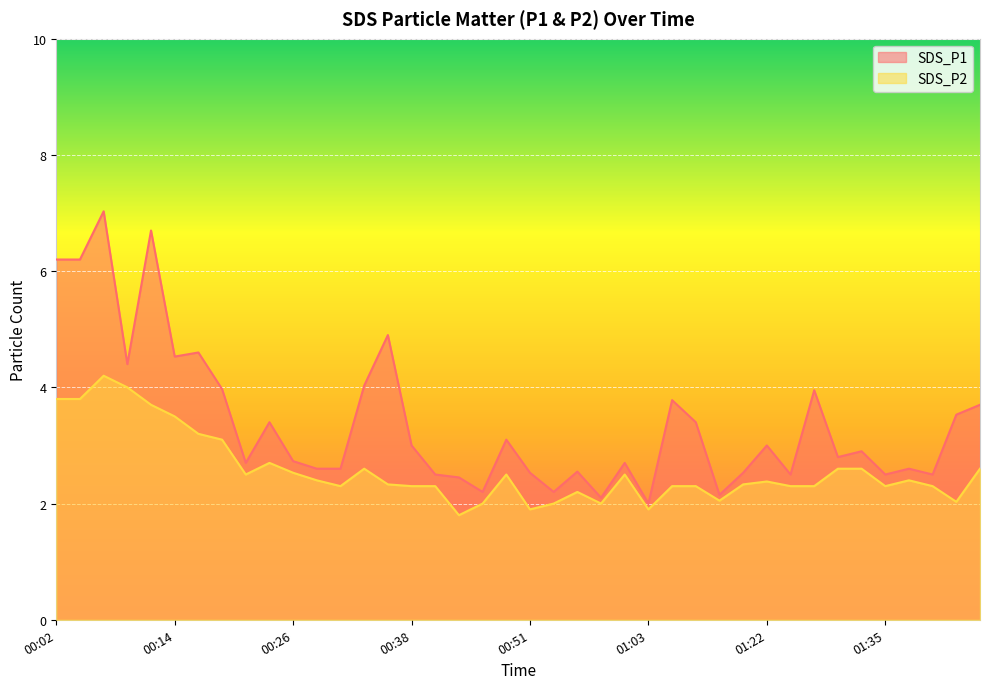

Reading left to right, transcribe all the data shown in this chart.

SDS_P1: 00:02=6.2	00:04=6.2	00:07=7.0	00:09=4.4	00:11=6.7	00:14=4.5	00:16=4.6	00:19=4.0	00:21=2.7	00:24=3.4	00:26=2.7	00:28=2.6	00:31=2.6	00:33=4.0	00:36=4.9	00:38=3.0	00:41=2.5	00:43=2.5	00:46=2.2	00:48=3.1	00:51=2.5	00:53=2.2	00:56=2.5	00:58=2.1	01:01=2.7	01:03=2.0	01:06=3.8	01:14=3.4	01:17=2.1	01:19=2.5	01:22=3.0	01:25=2.5	01:27=4.0	01:30=2.8	01:32=2.9	01:35=2.5	01:37=2.6	01:39=2.5	01:42=3.5	01:44=3.7
SDS_P2: 00:02=3.8	00:04=3.8	00:07=4.2	00:09=4.0	00:11=3.7	00:14=3.5	00:16=3.2	00:19=3.1	00:21=2.5	00:24=2.7	00:26=2.5	00:28=2.4	00:31=2.3	00:33=2.6	00:36=2.3	00:38=2.3	00:41=2.3	00:43=1.8	00:46=2.0	00:48=2.5	00:51=1.9	00:53=2.0	00:56=2.2	00:58=2.0	01:01=2.5	01:03=1.9	01:06=2.3	01:14=2.3	01:17=2.0	01:19=2.3	01:22=2.4	01:25=2.3	01:27=2.3	01:30=2.6	01:32=2.6	01:35=2.3	01:37=2.4	01:39=2.3	01:42=2.0	01:44=2.6